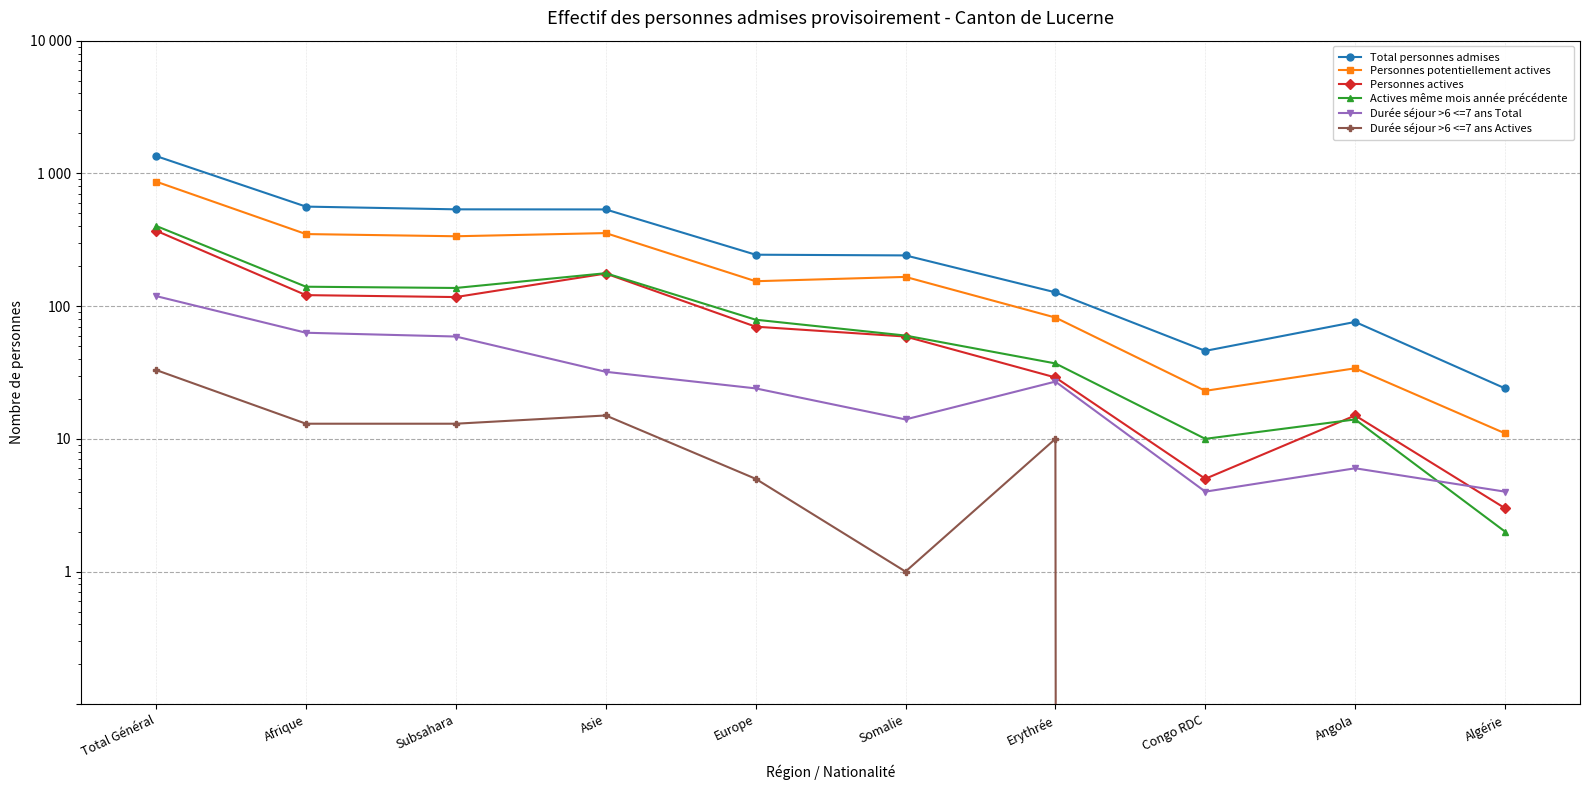

Which has a higher value, Congo RDC or Total Général?

Total Général